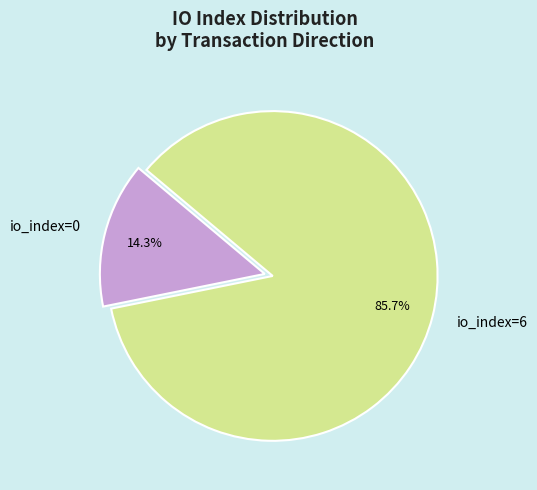

Count the number of slices in the pie.

2